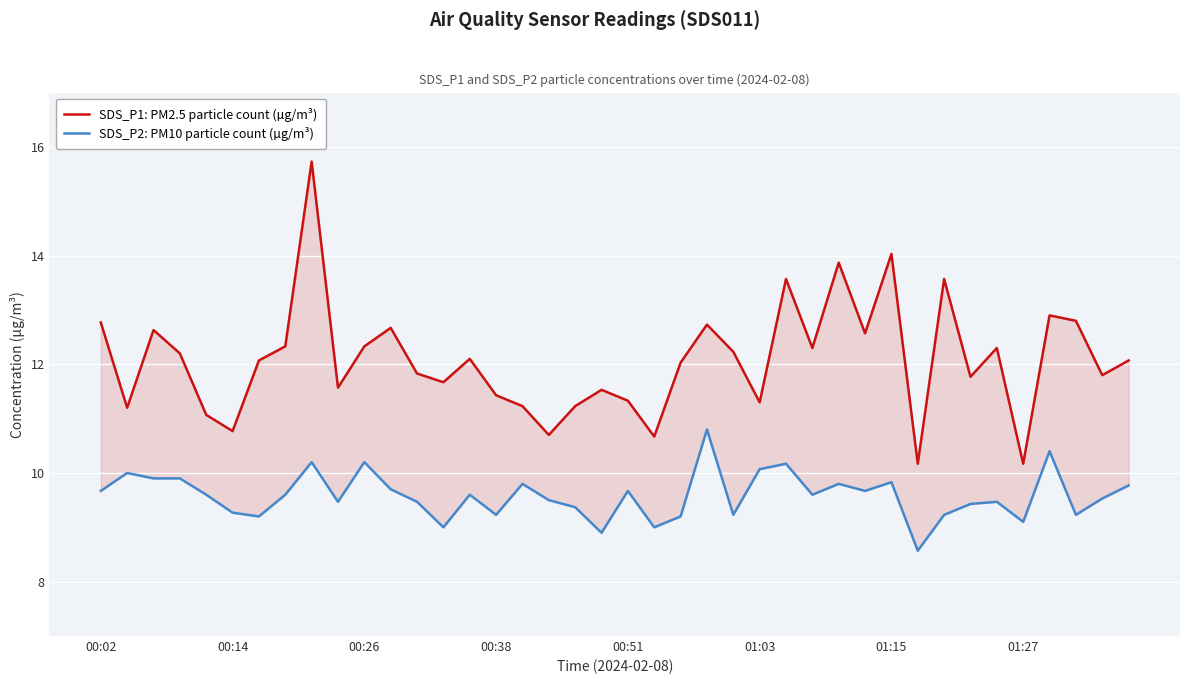

True or false: SDS_P2: PM10 particle count (µg/m³) has more than 0 interior local peaks.

True